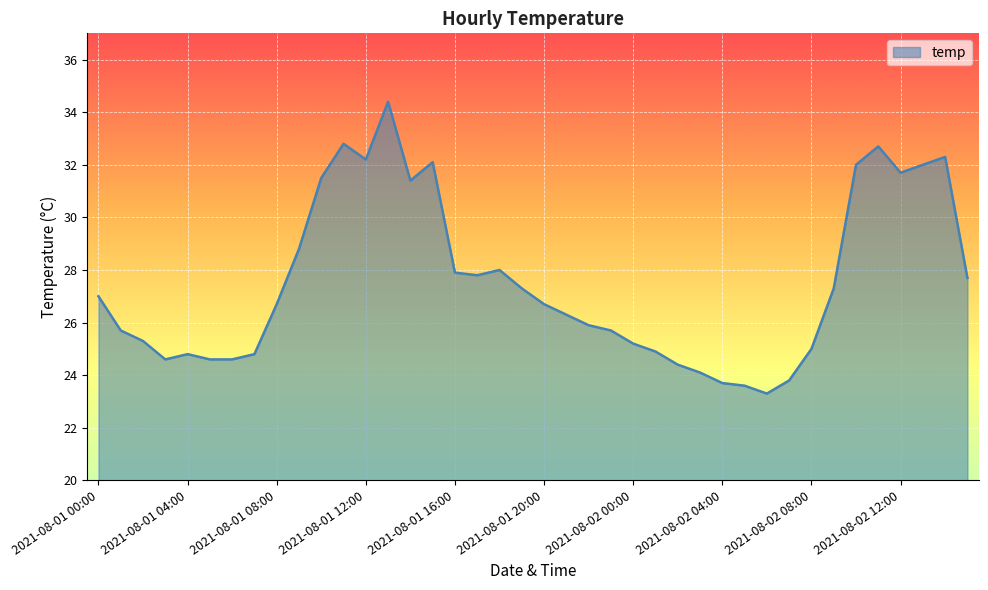

What is the difference between the maximum and minimum values?

11.1